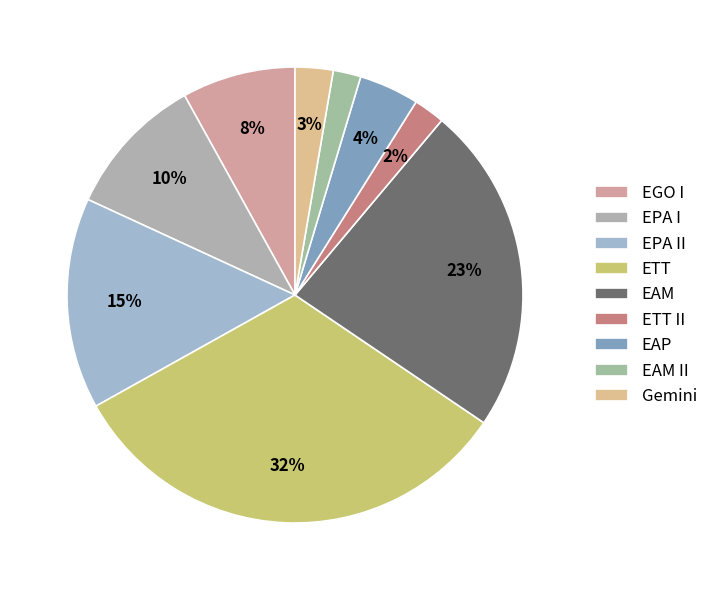

Is the sum of EPA II and EAP greater than half?

No